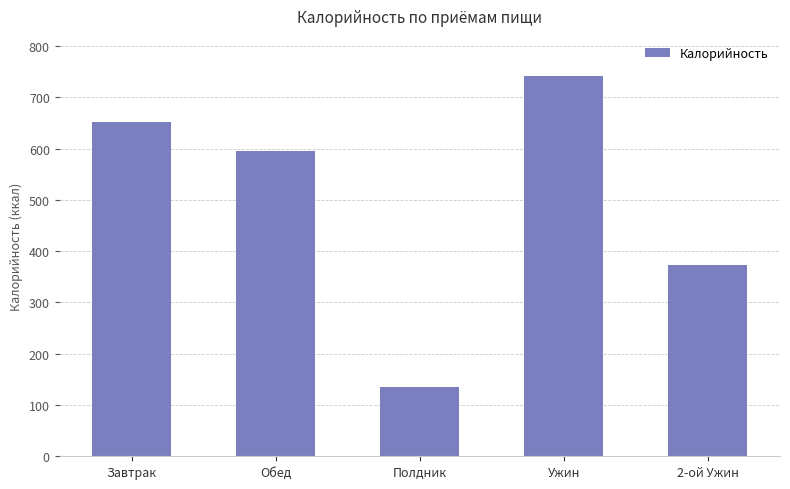

What is the change in value from Ужин to 2-ой Ужин?

-369